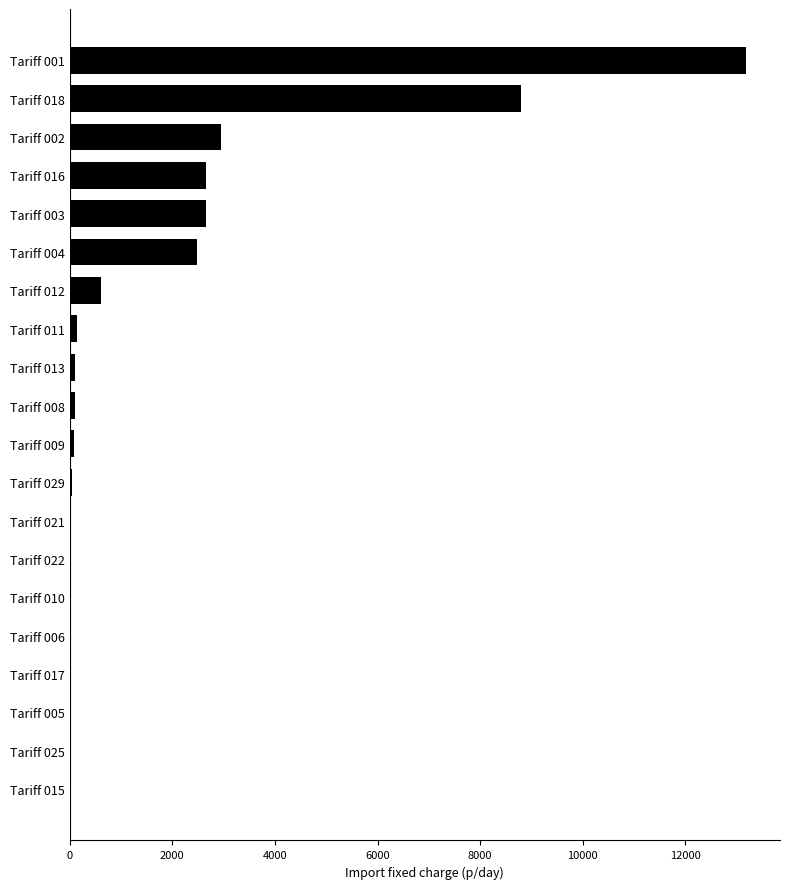

What is the sum of all values?

33914.5